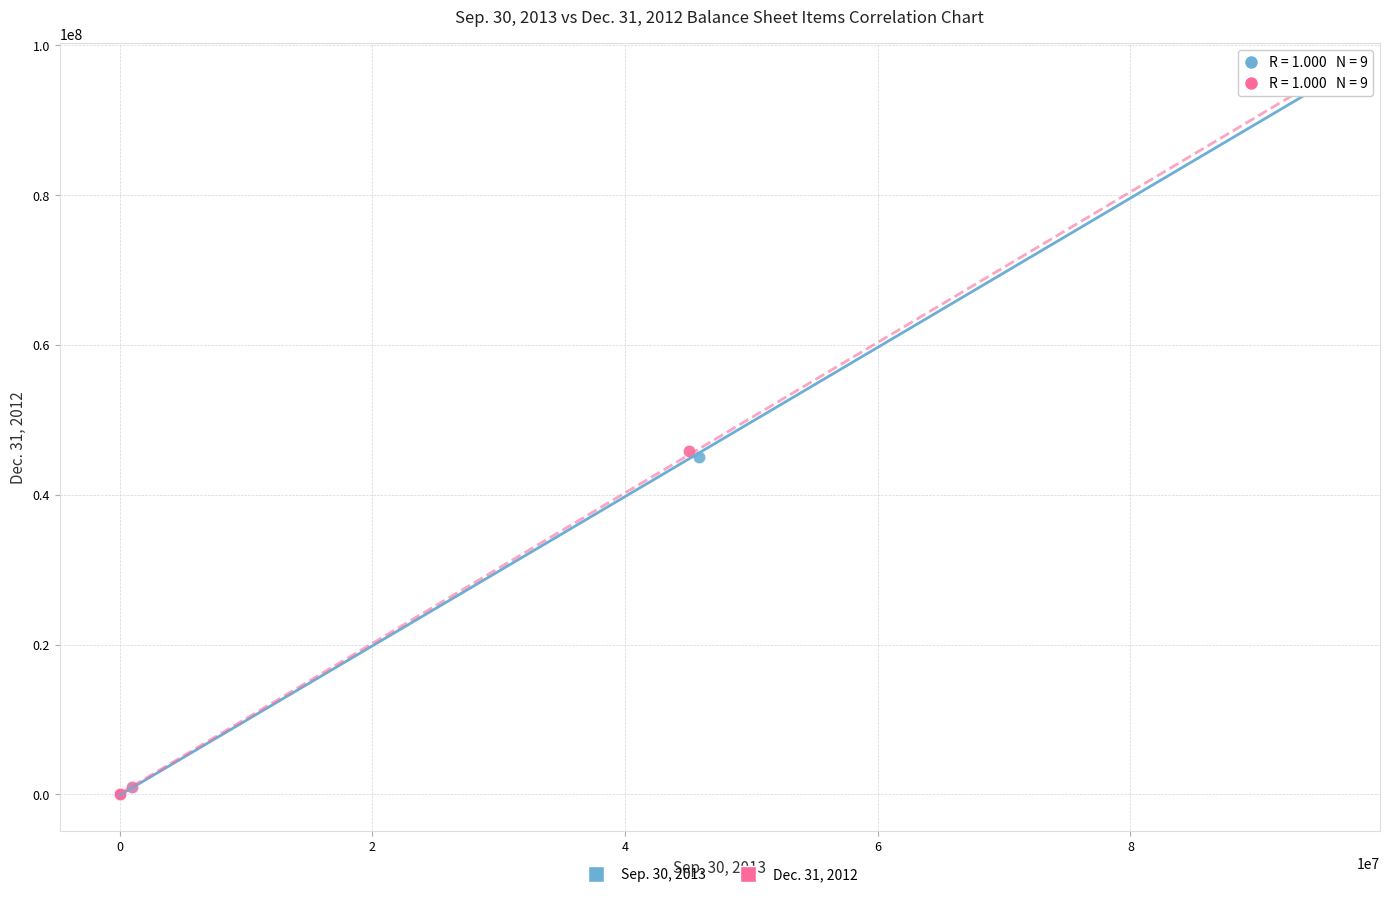

What are all the series names shown in the legend?

Sep. 30, 2013, Dec. 31, 2012